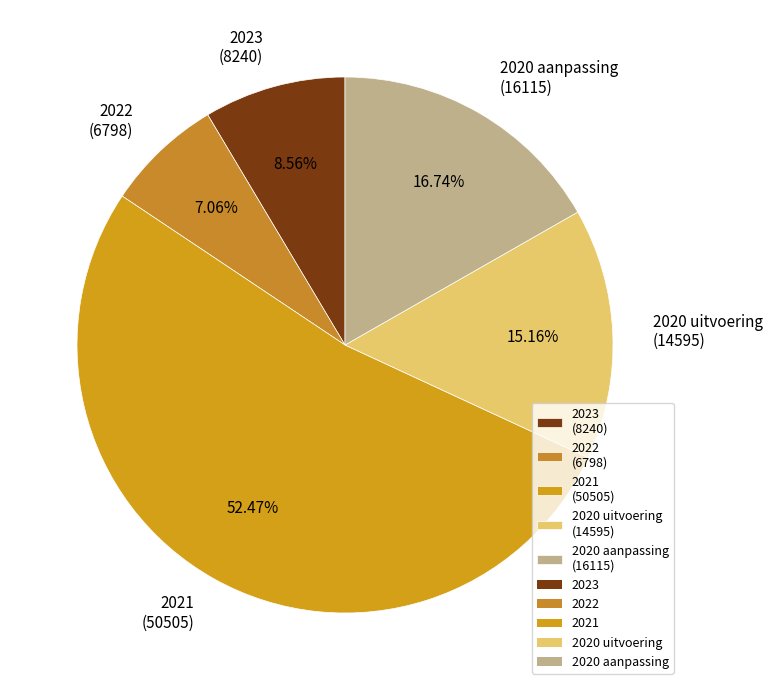

Do 2020 aanpassing (16115) and 2021 (50505) together represent more than half of the pie?

Yes